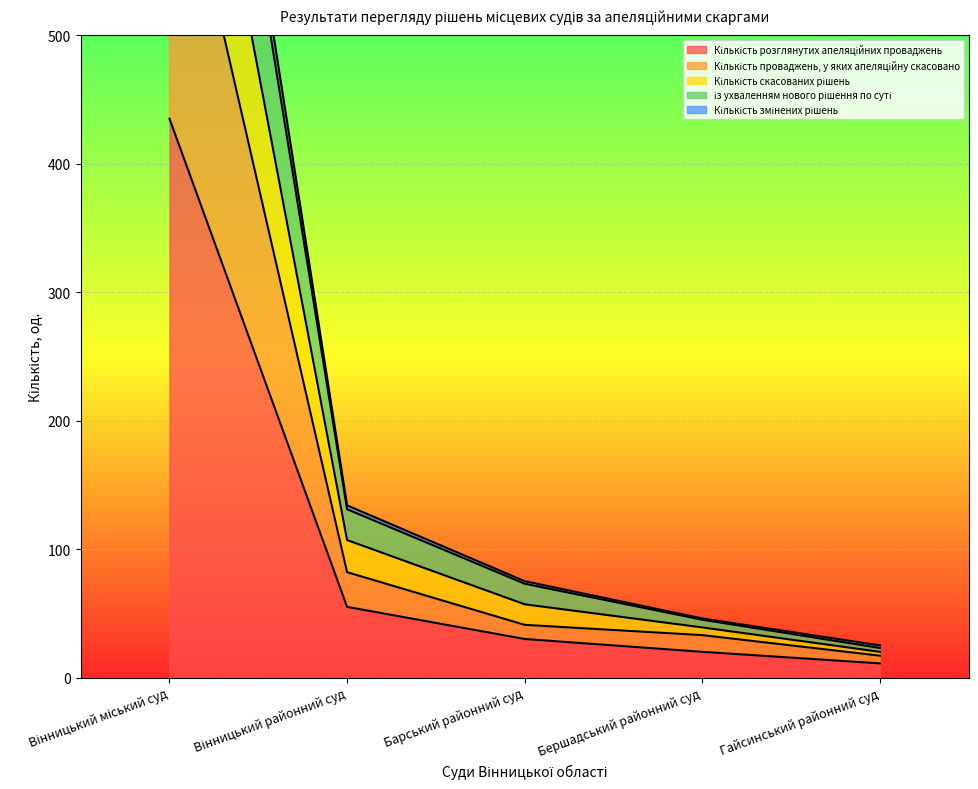

What are all the series names shown in the legend?

Кількість розглянутих апеляційних проваджень, Кількість проваджень, у яких апеляційну скасовано, Кількість скасованих рішень, із ухваленням нового рішення по суті, Кількість змінених рішень